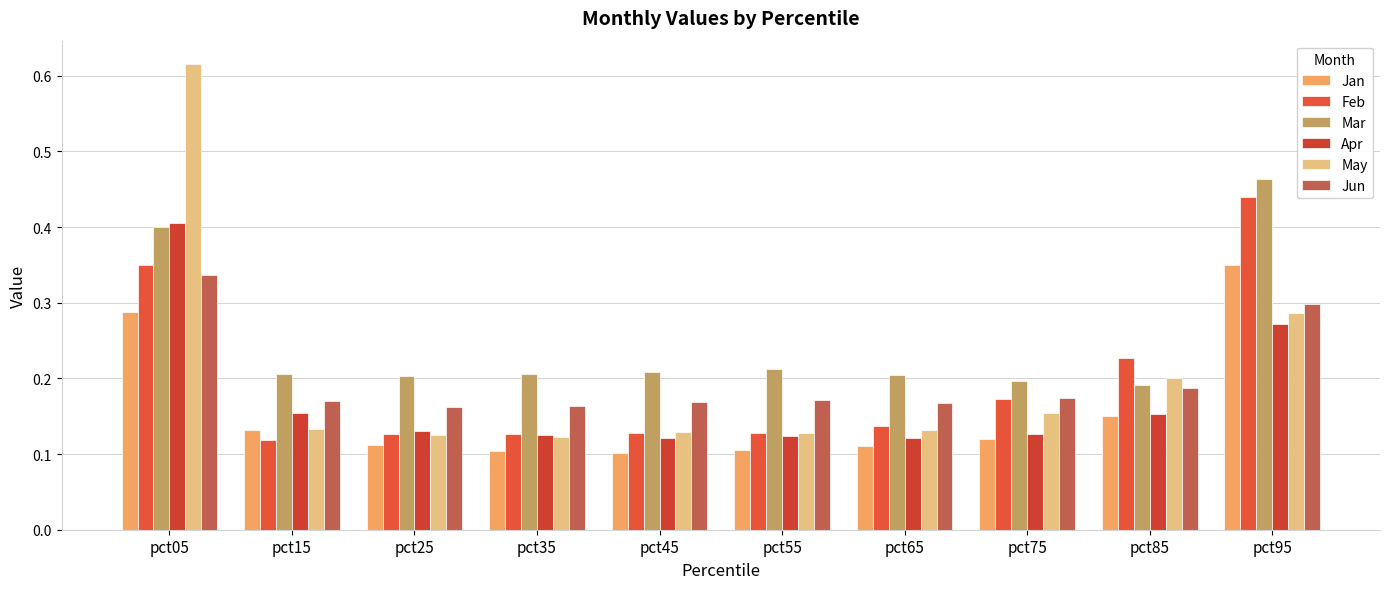

Count the number of data series in this chart.

6